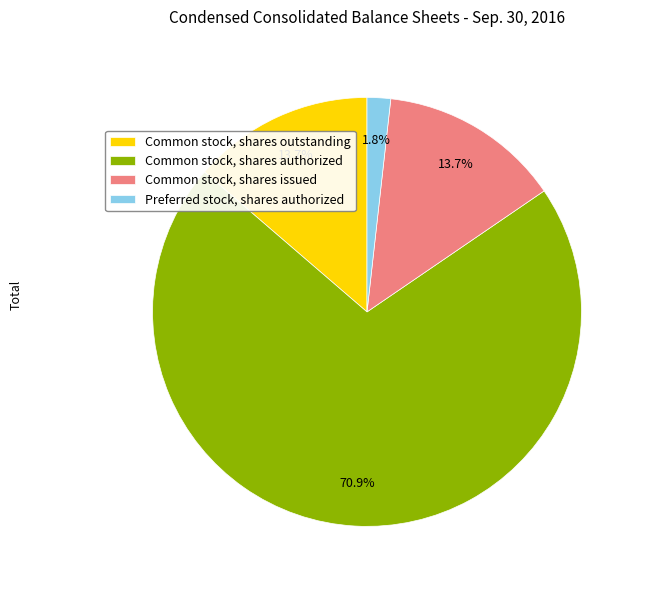

What percentage is the Preferred stock, shares authorized slice, to the nearest percent?

2%